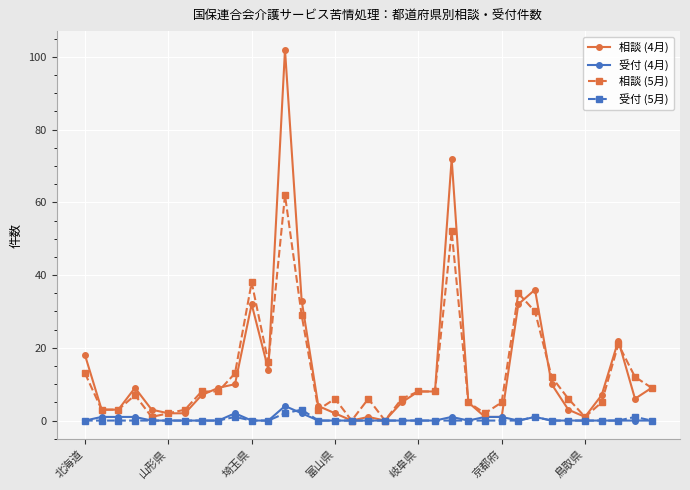

How many lines are shown in the chart?

4